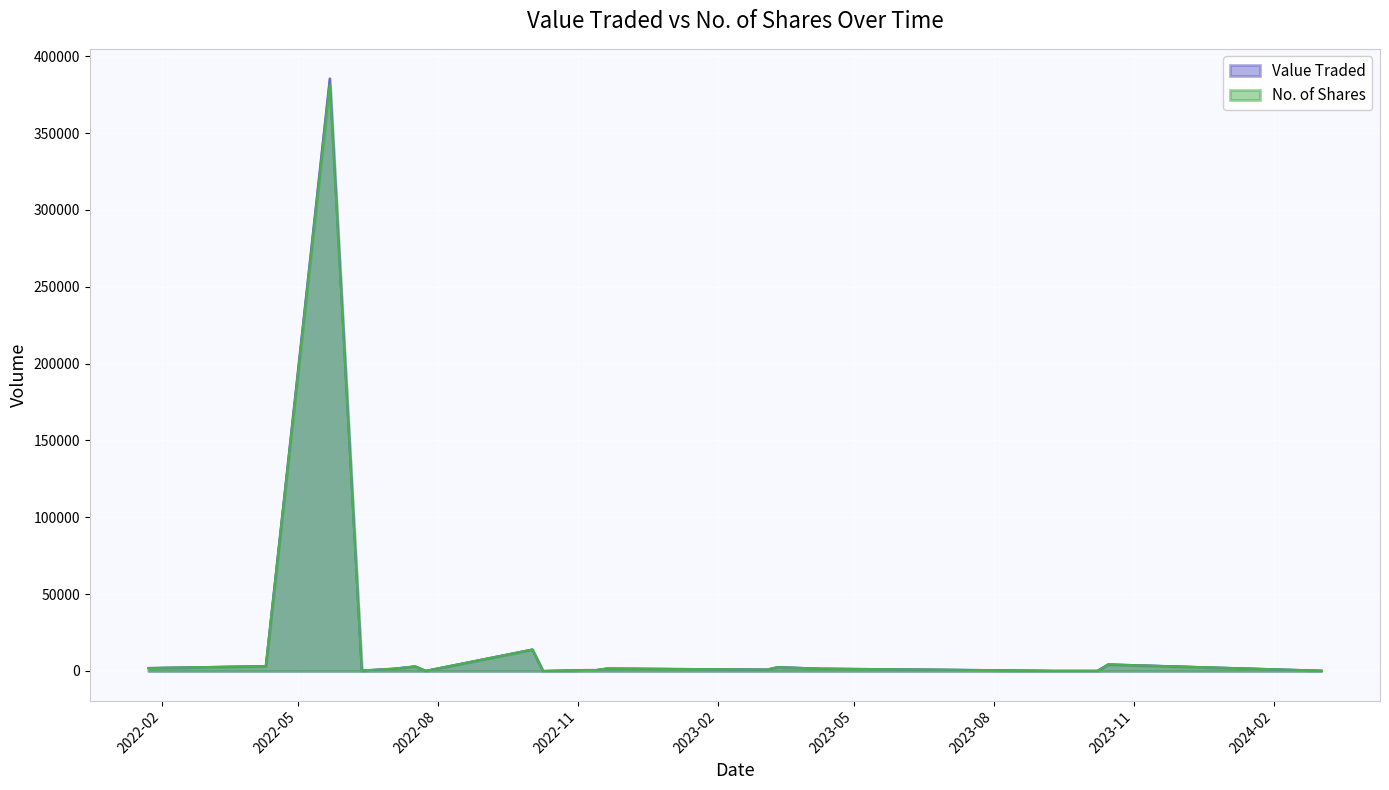

Which series has the widest spread of values?

Value Traded